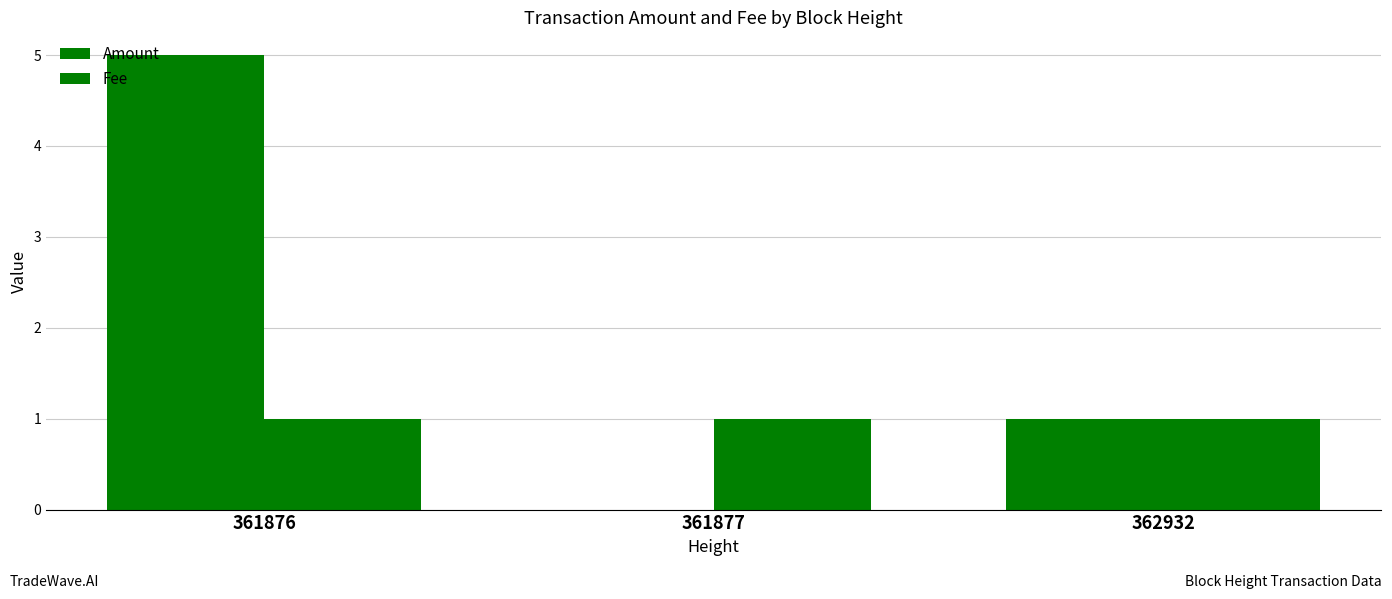

Does the chart contain stacked bars?

No